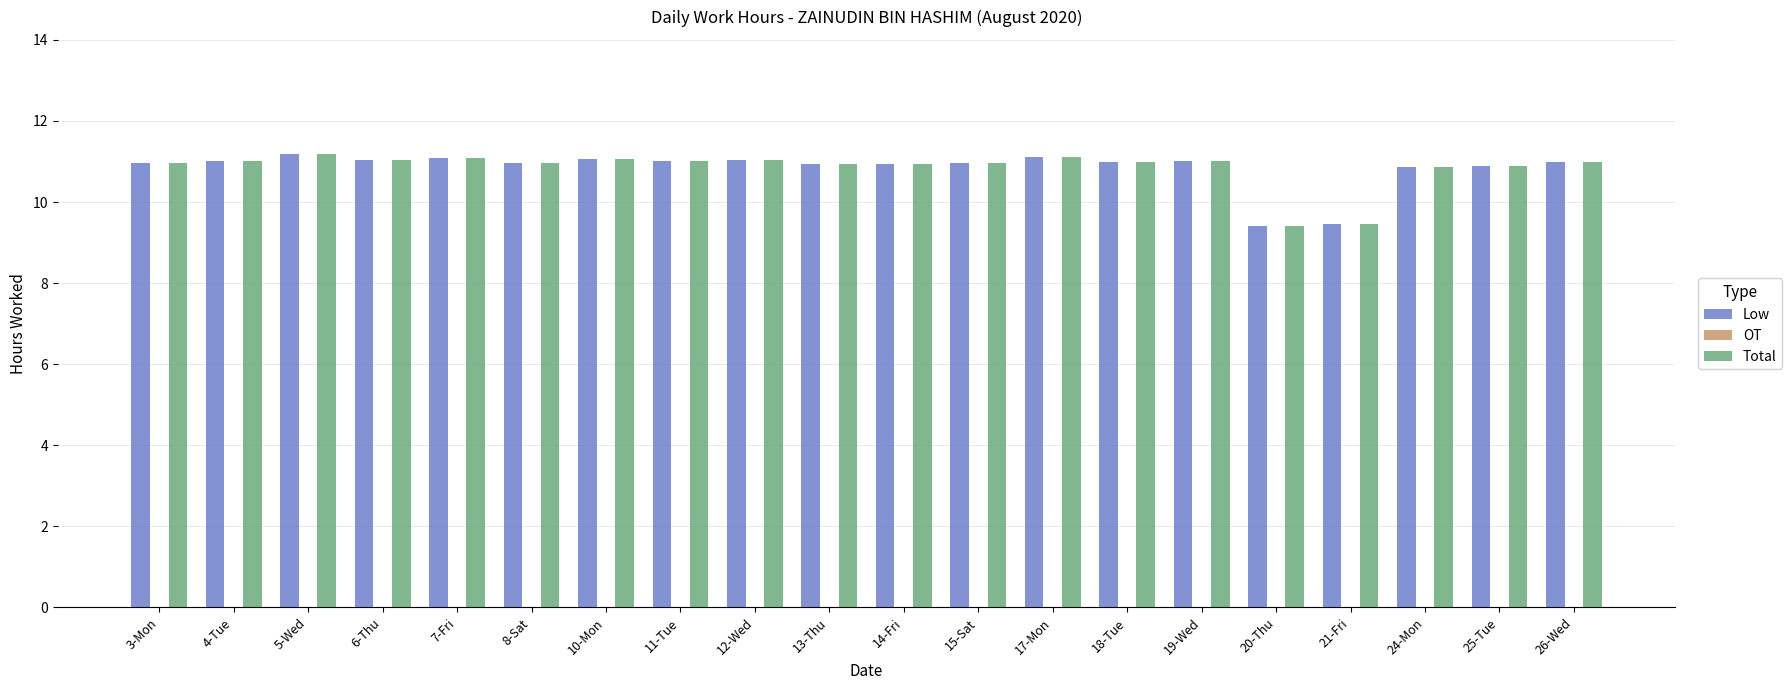

At which label does Low first exceed 10?

3-Mon